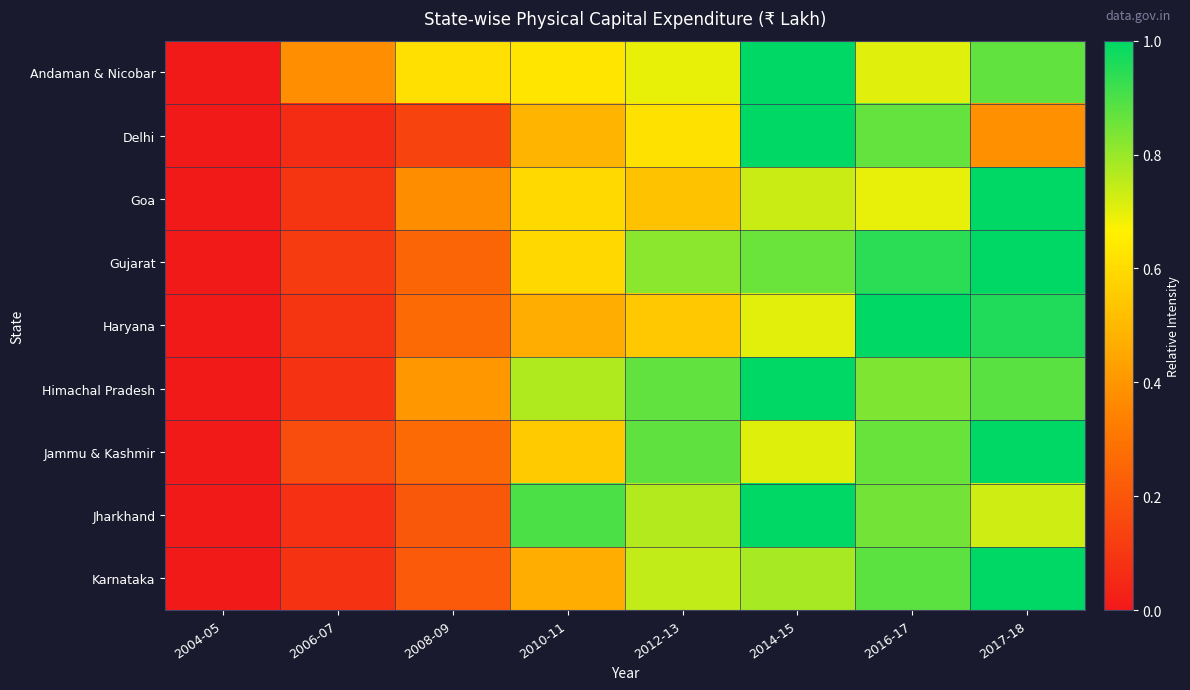

List the series in order of their peak value, highest first.

Andaman & Nicobar, Delhi, Goa, Gujarat, Haryana, Himachal Pradesh, Jammu & Kashmir, Jharkhand, Karnataka